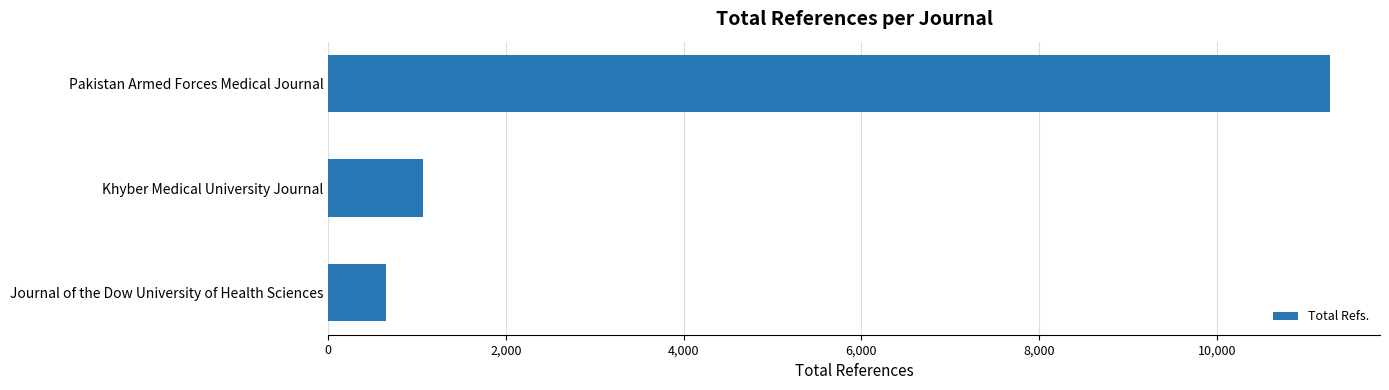

What is the label of the 3rd bar from the bottom?

Pakistan Armed Forces Medical Journal